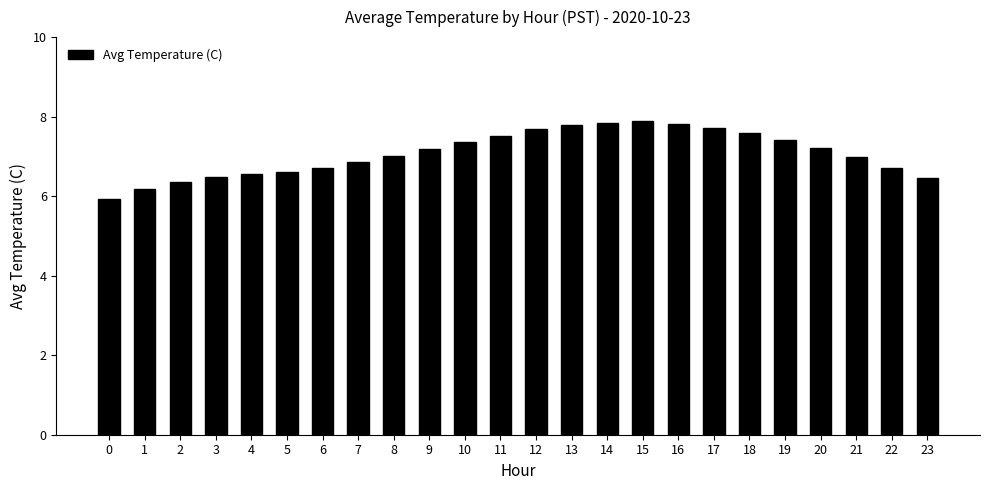

Approximately how many times larger is the value at 0 compared to 6?

0.9